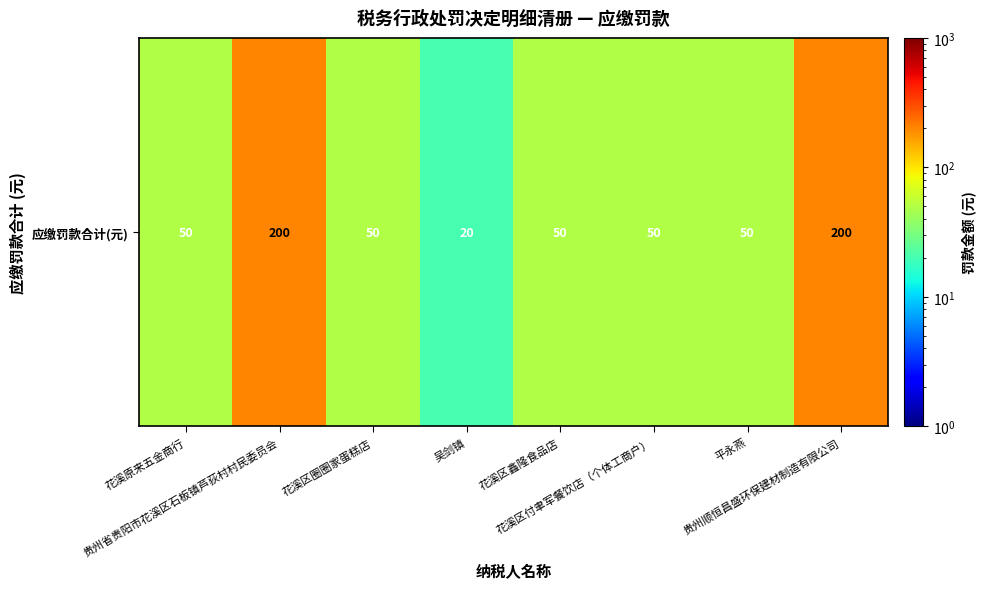

What is the difference between the maximum and minimum values?

180